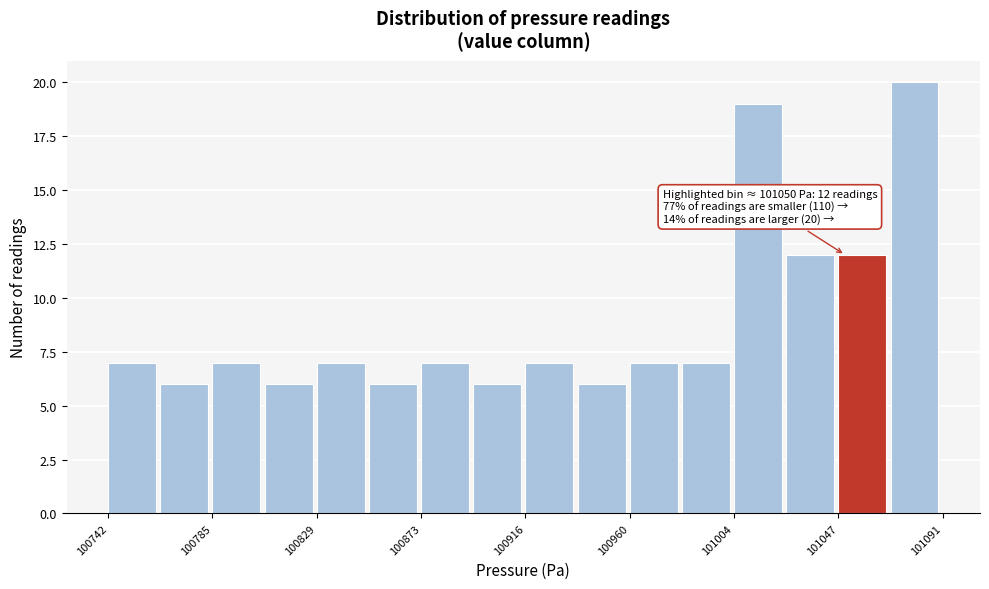

Over which range of the x-axis is the bar tallest?

101070 to 101090